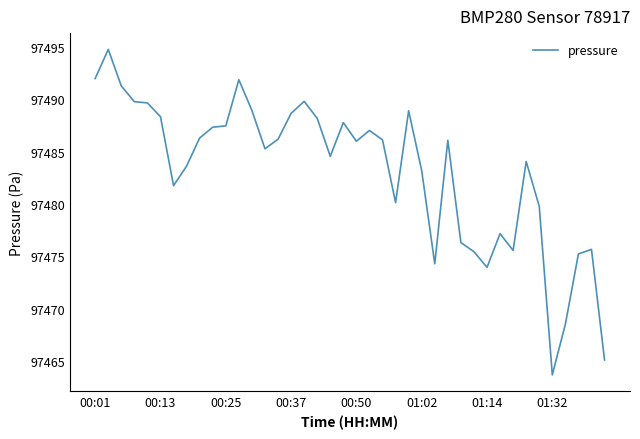

What is the minimum value shown in the chart?

97463.7